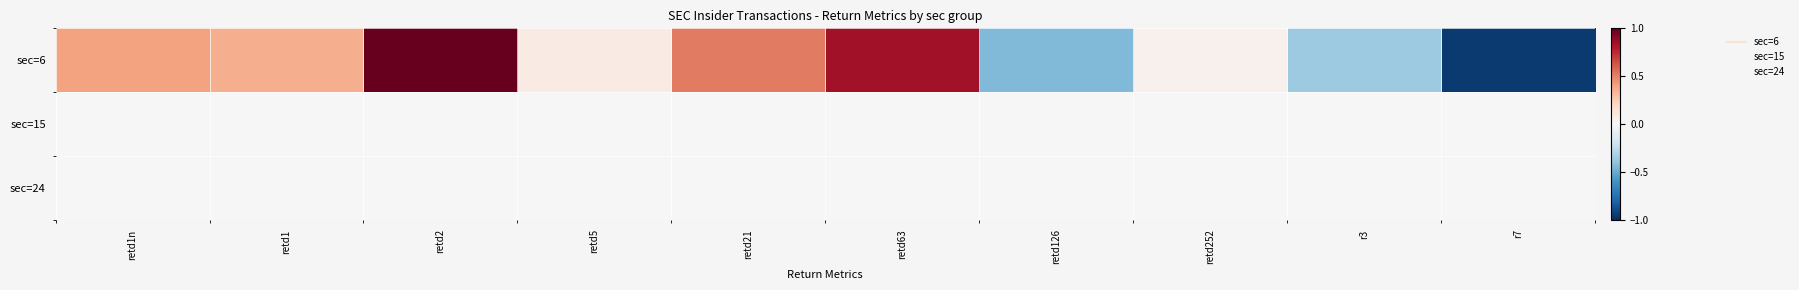

Reading left to right, extract all data points from this chart.

sec=6: retd1n=0.4	retd1=0.4	retd2=1.0	retd5=0.1	retd21=0.5	retd63=0.8	retd126=-0.4	retd252=0.0	r3=-0.4	r7=-1.0
sec=15: retd1n=0.0	retd1=0.0	retd2=0.0	retd5=0.0	retd21=0.0	retd63=0.0	retd126=0.0	retd252=0.0	r3=0.0	r7=0.0
sec=24: retd1n=0.0	retd1=0.0	retd2=0.0	retd5=0.0	retd21=0.0	retd63=0.0	retd126=0.0	retd252=0.0	r3=0.0	r7=0.0